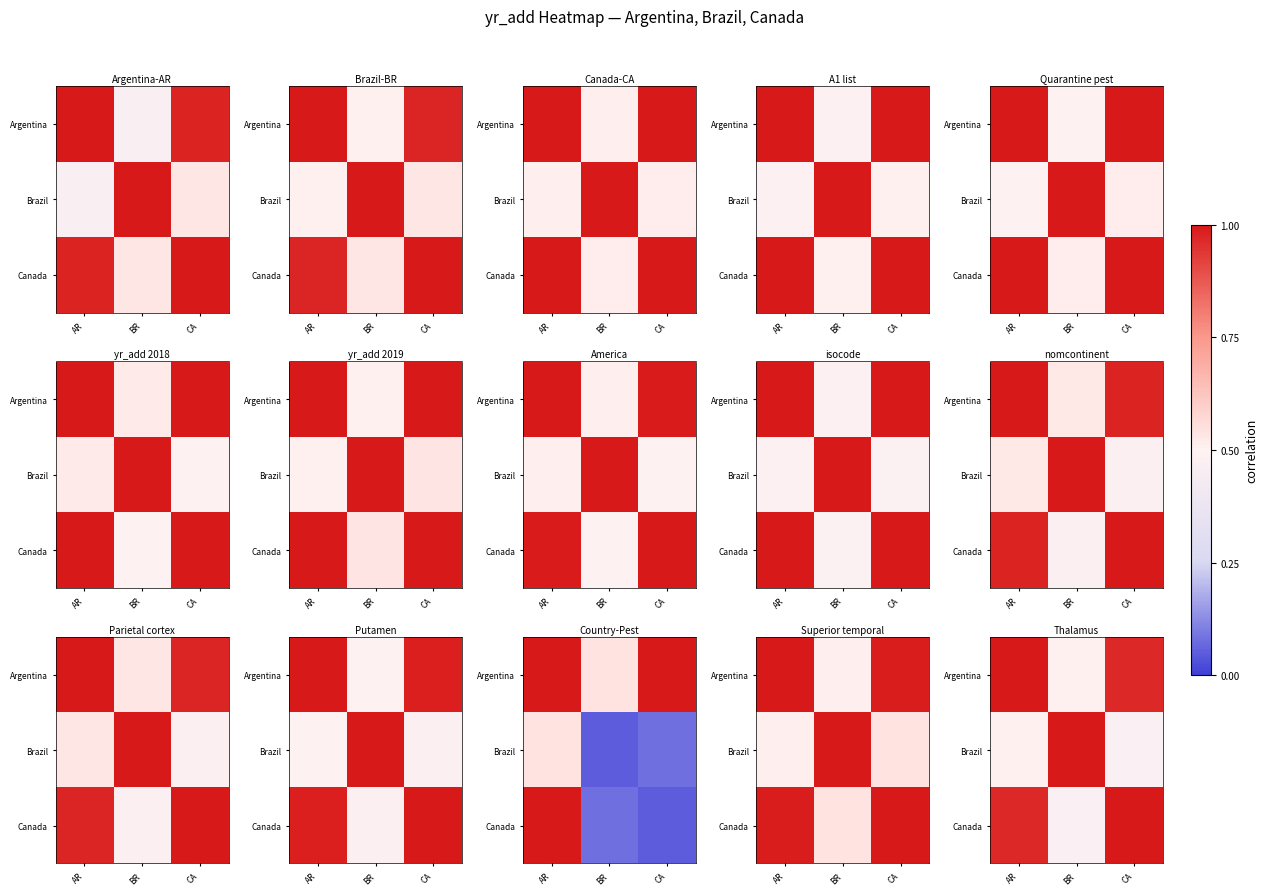

At which category is the sum across all series the highest?

AR